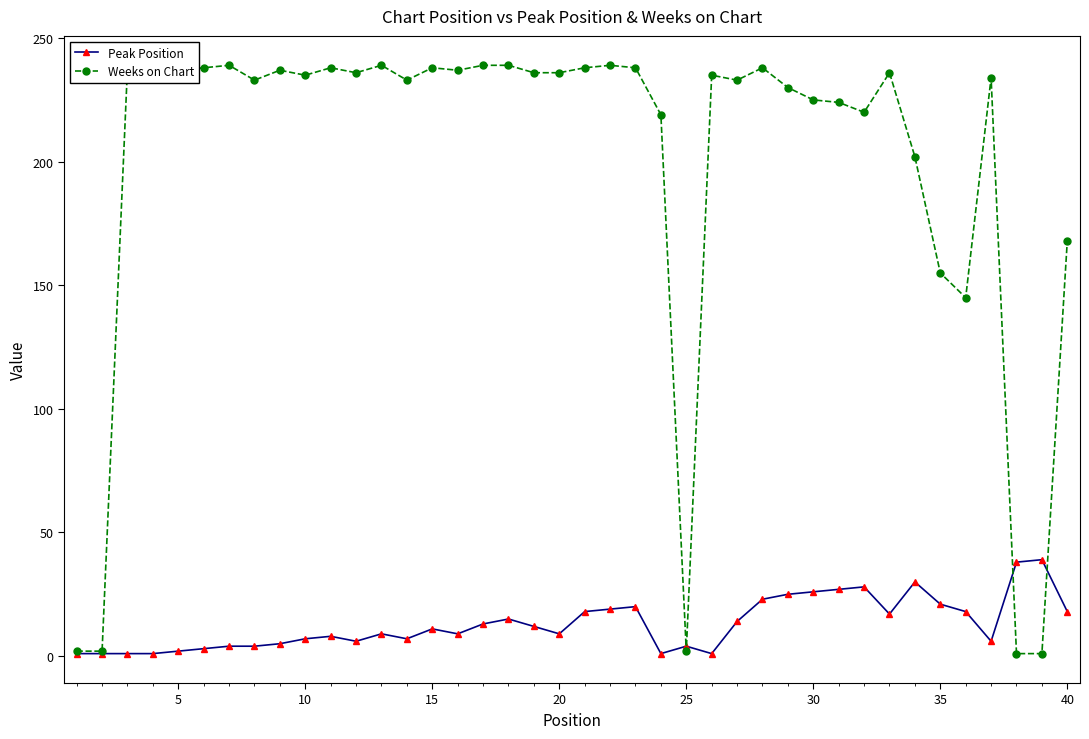

Which series has the largest total across all categories?

Weeks on Chart